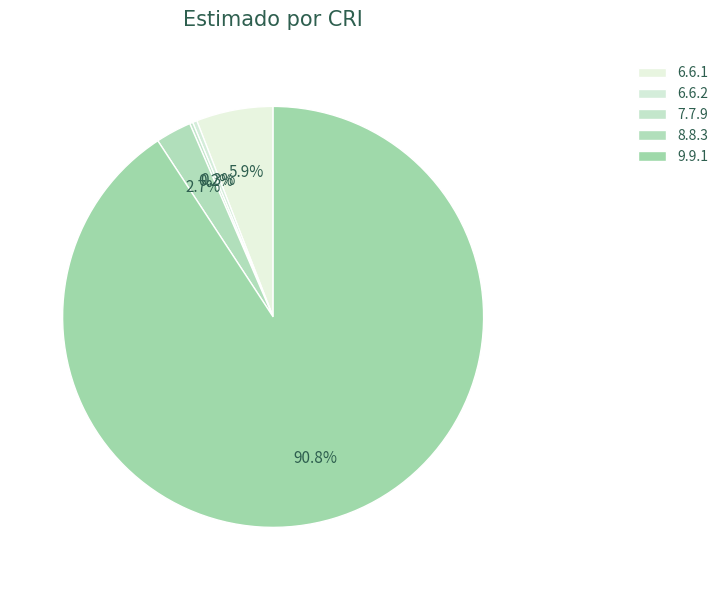

To the nearest percent, what percentage of the pie is 9.9.1?

91%